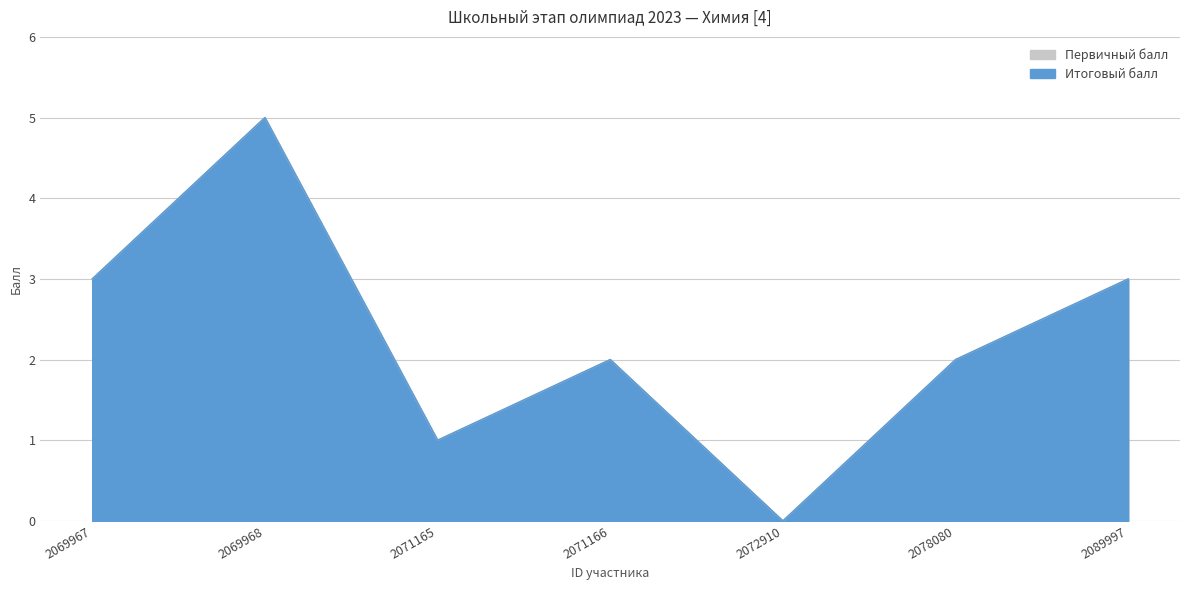

Reading left to right, what are all the values shown in this chart?

Итоговый балл: 2069967=3	2069968=5	2071165=1	2071166=2	2072910=0	2078080=2	2089997=3
Первичный балл: 2069967=3	2069968=5	2071165=1	2071166=2	2072910=0	2078080=2	2089997=3